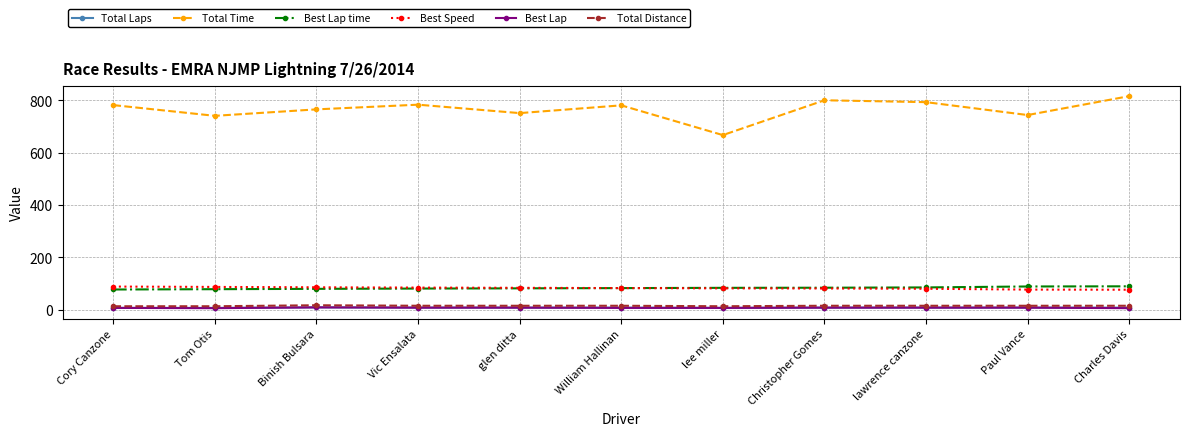

What is the difference between the second highest and minimum values in the Best Lap series?

2.0